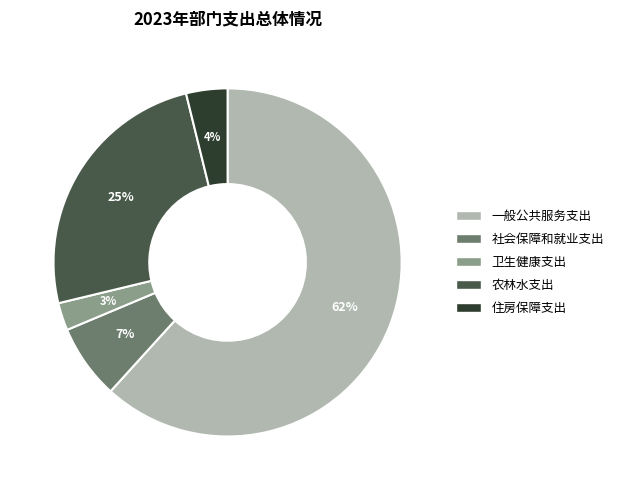

Do 住房保障支出 and 农林水支出 together represent more than half of the pie?

No